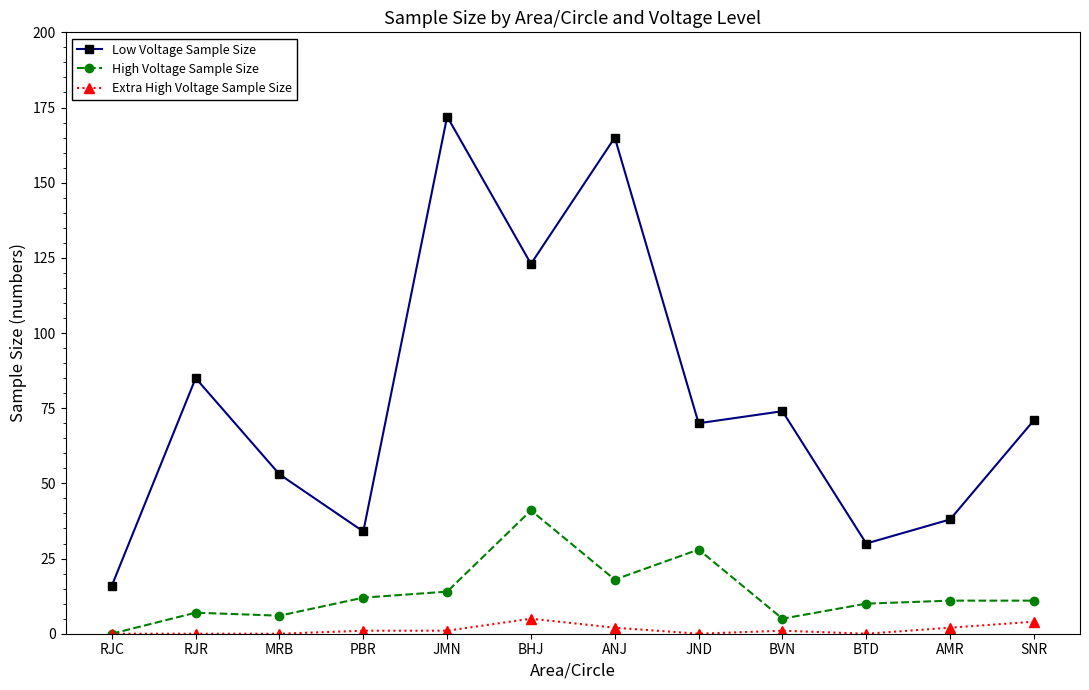

Rank the series at JND from highest to lowest value.

Low Voltage Sample Size, High Voltage Sample Size, Extra High Voltage Sample Size